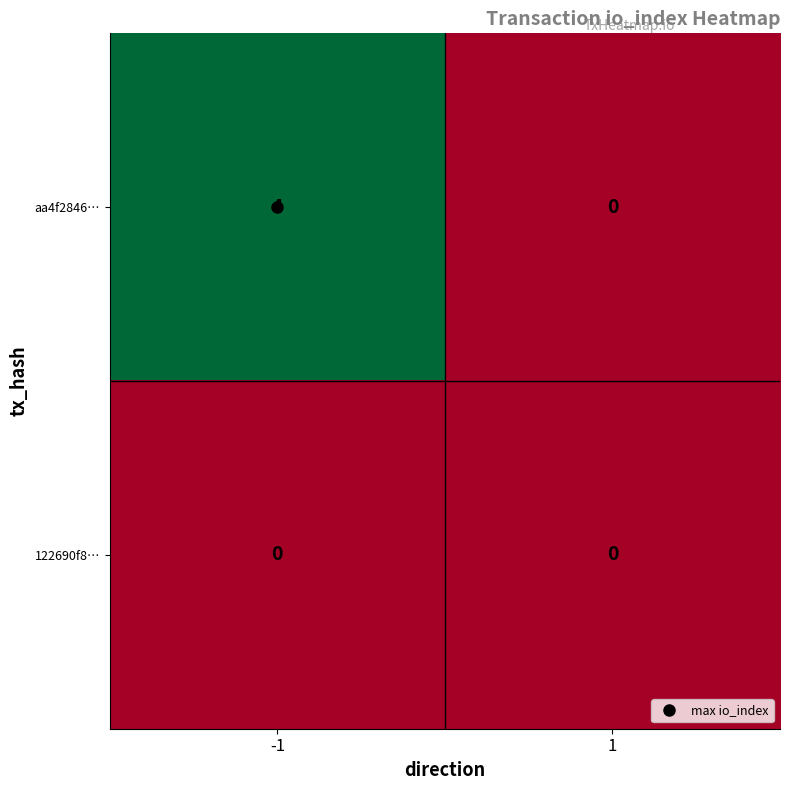

At -1, list the series in order from largest to smallest.

aa4f2846…, 122690f8…